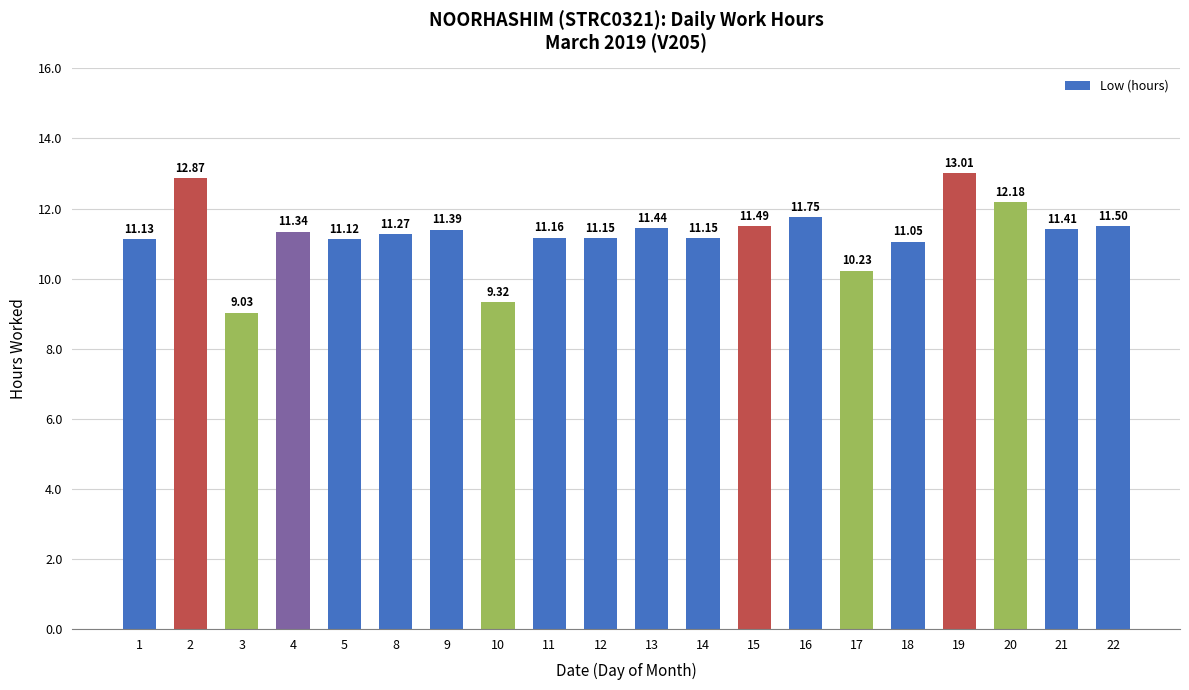

How many values exceed 11?

17